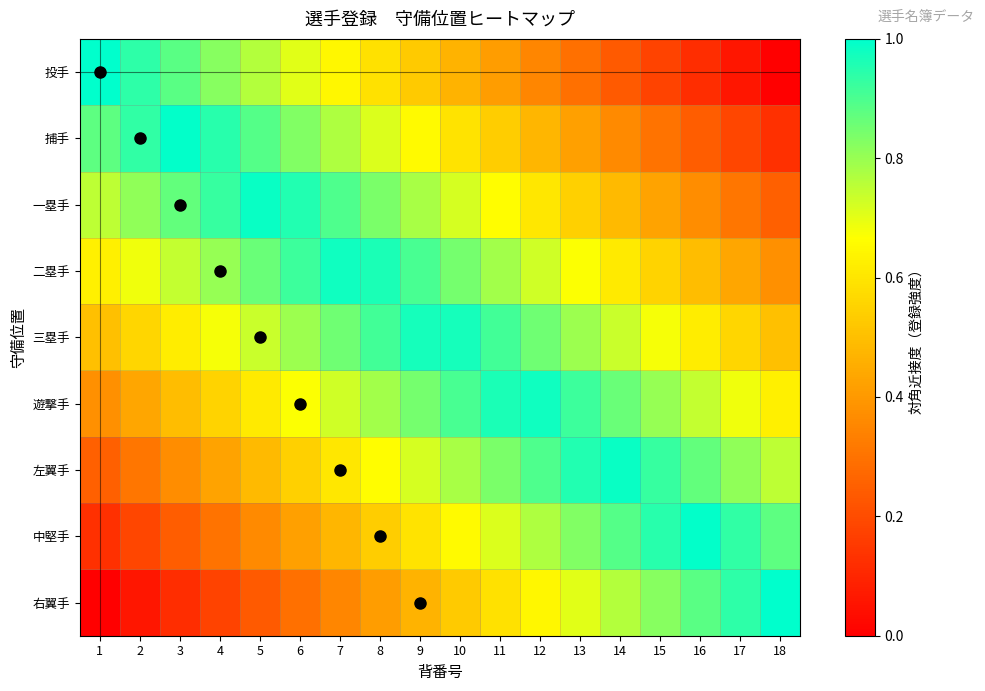

At which category does the chart reach its minimum across all series?

18